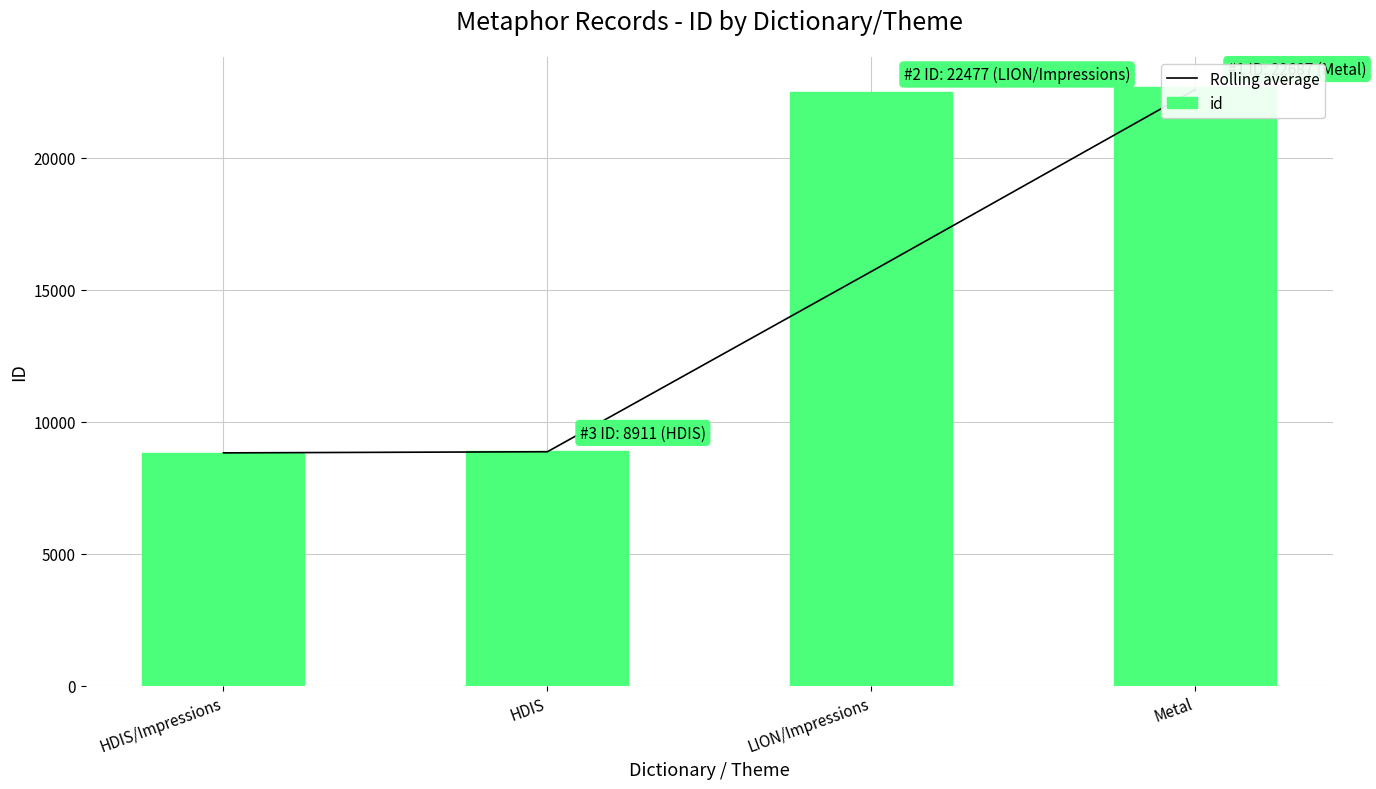

The value of Rolling average at HDIS is 8868. True or false?

True